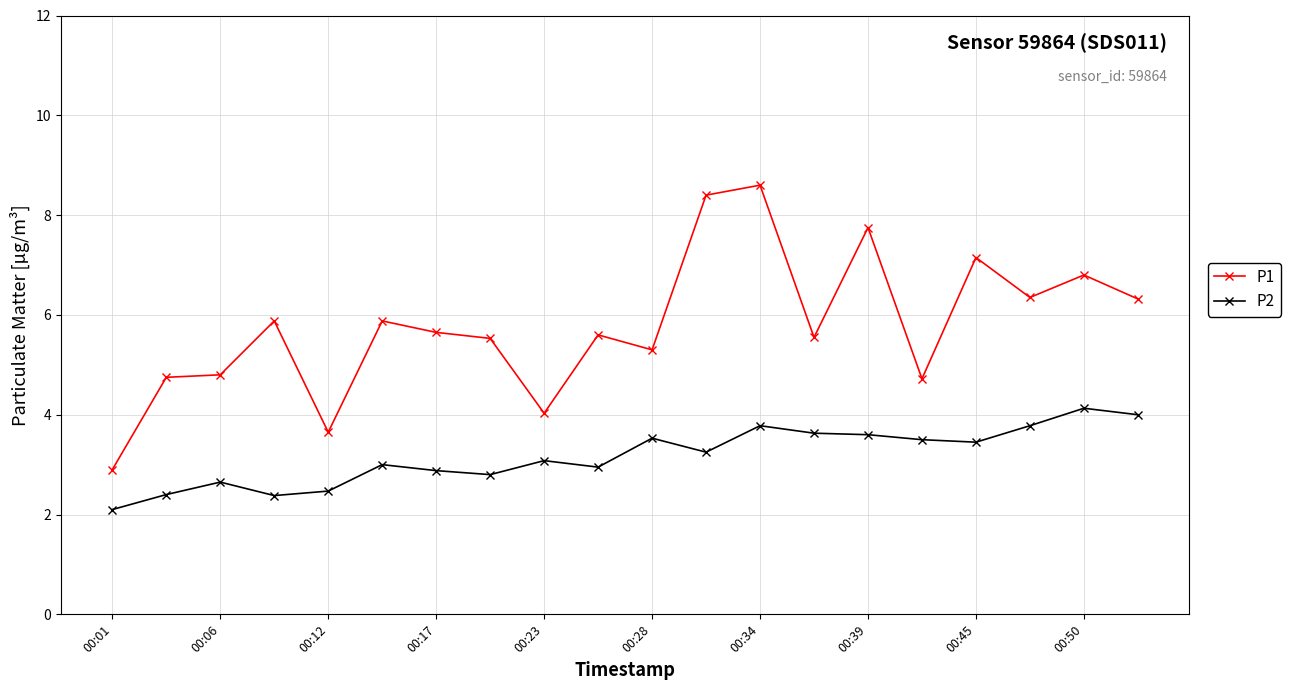

What is the minimum value for P2?

2.1